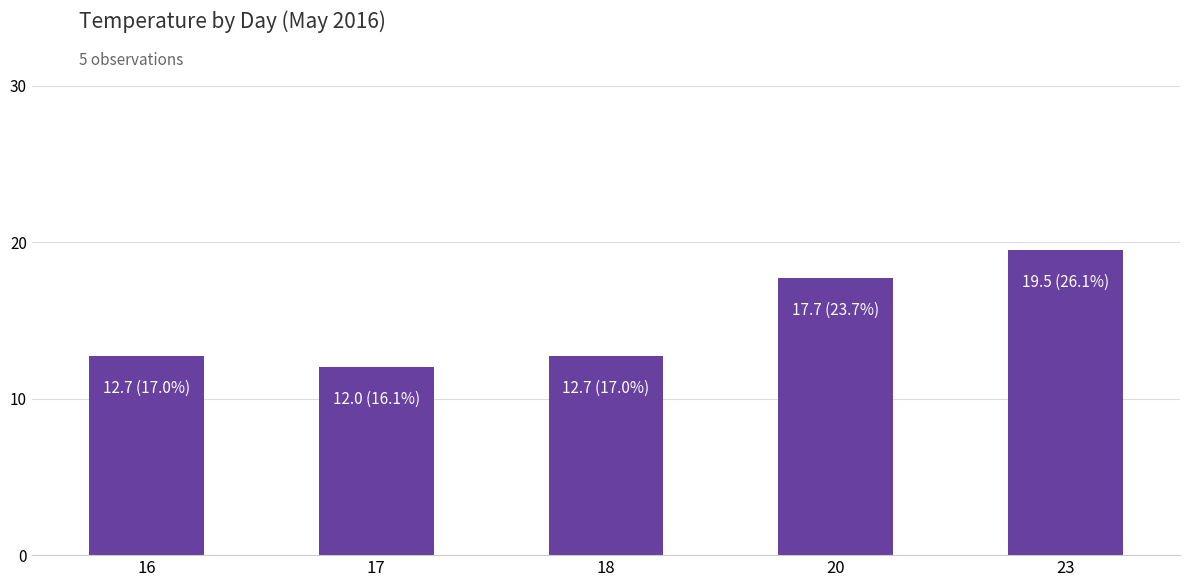

At which category does the chart reach its peak across all series?

23